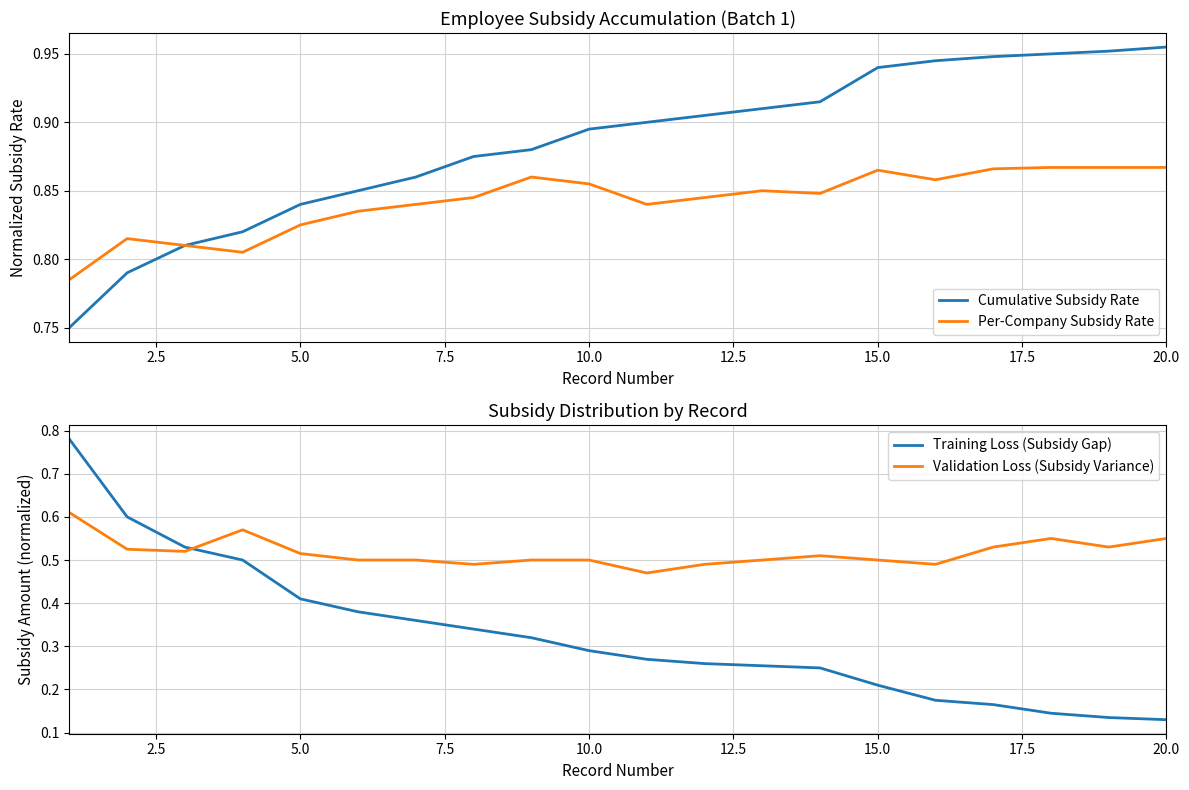

The value of Per-Company Subsidy Rate at 20.0 is 0.5. True or false?

False